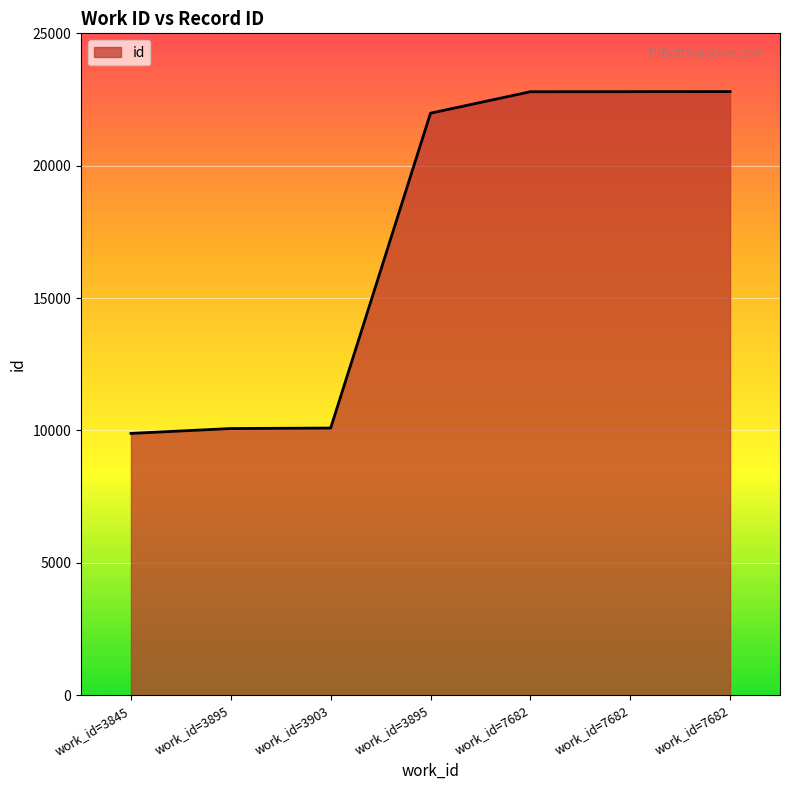

What is the minimum value shown in the chart?

9889